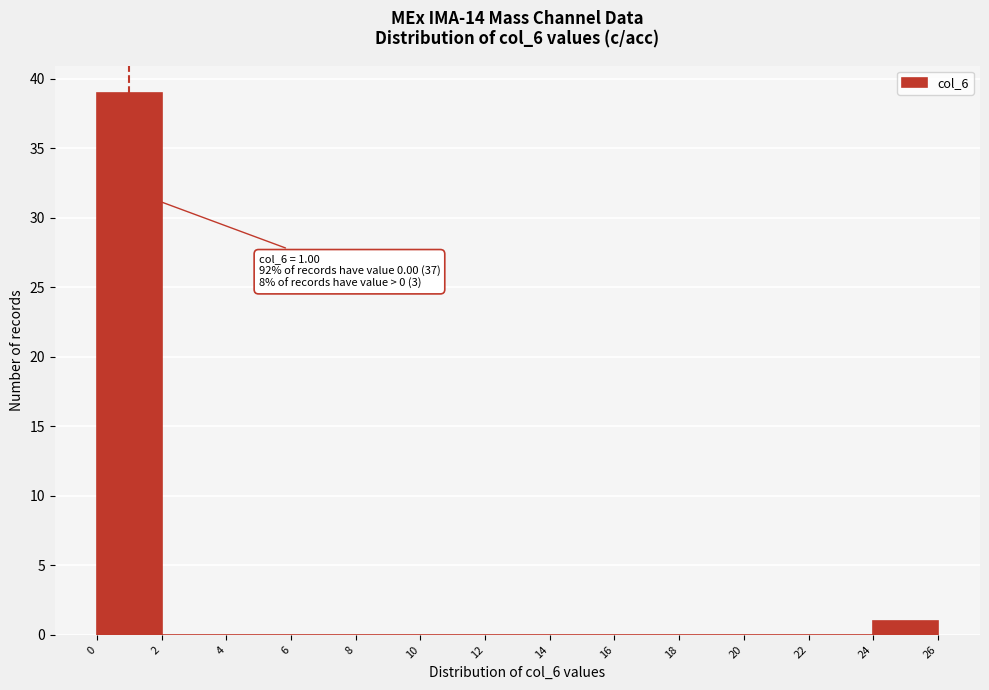

Over which range of the x-axis is the bar tallest?

0 to 2